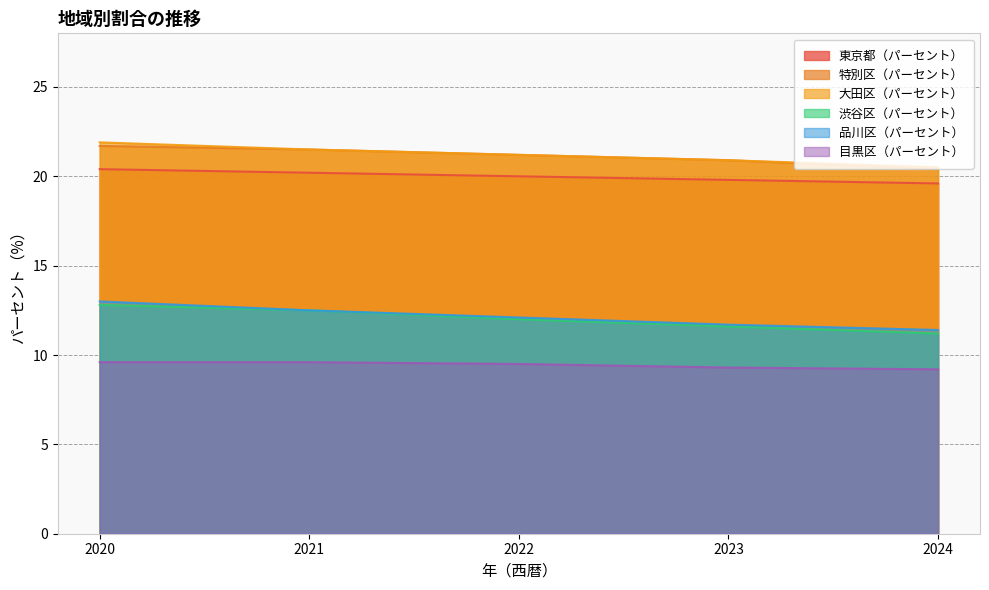

What is the value of the 大田区（パーセント） point at the 5th from the left?

20.5